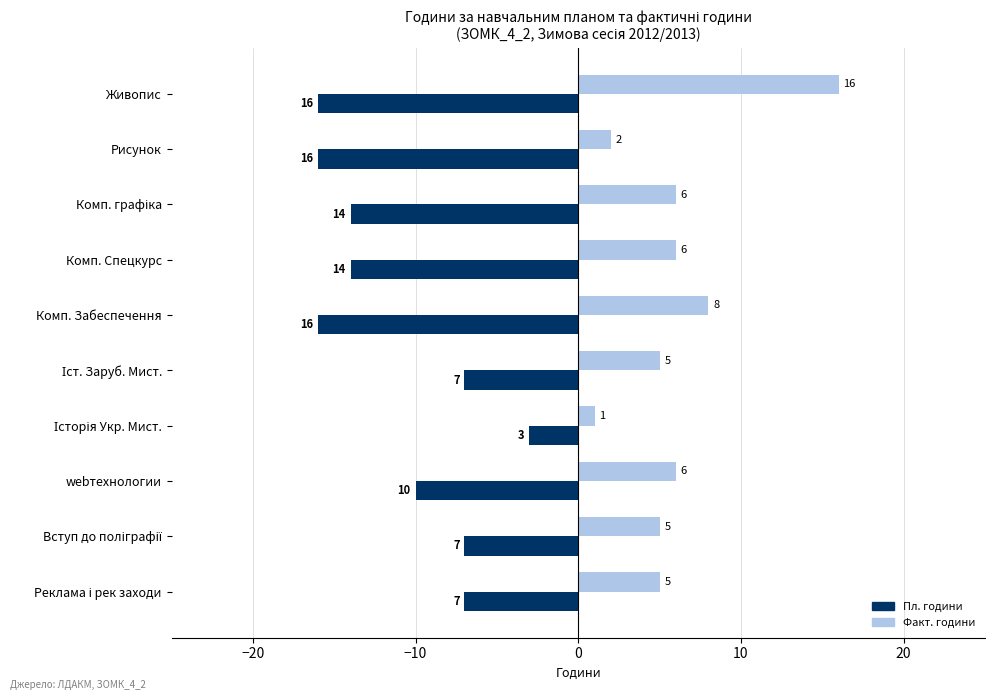

What is the maximum value shown in the chart?

16